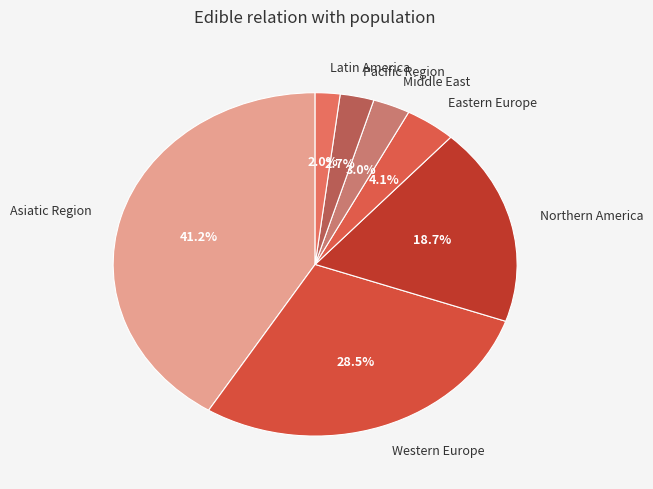

What percentage is NOT represented by Northern America?

81.3%